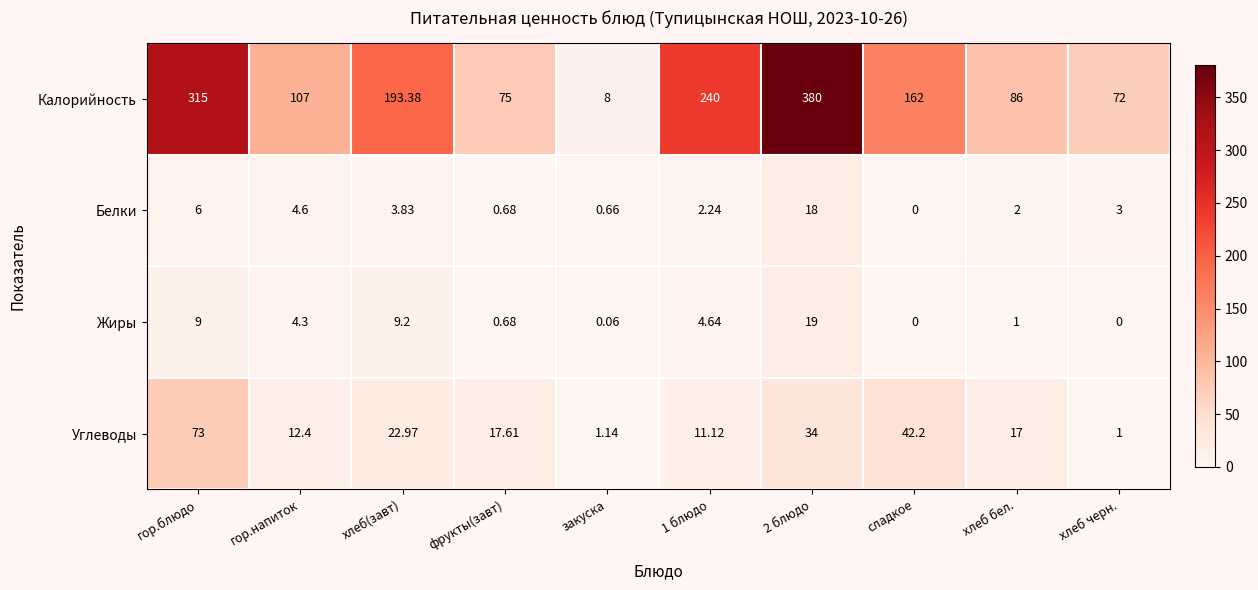

At which label does Калорийность first exceed 162?

гор.блюдо